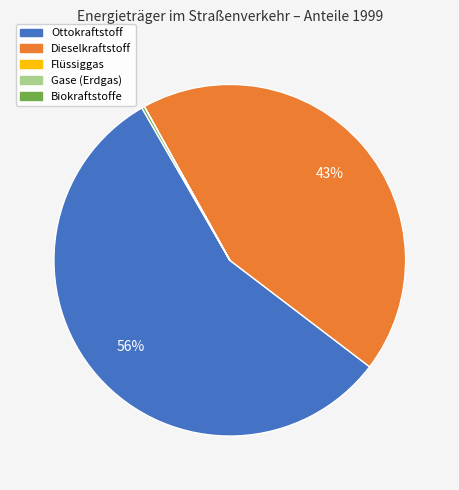

Is there a majority slice in this chart?

Yes